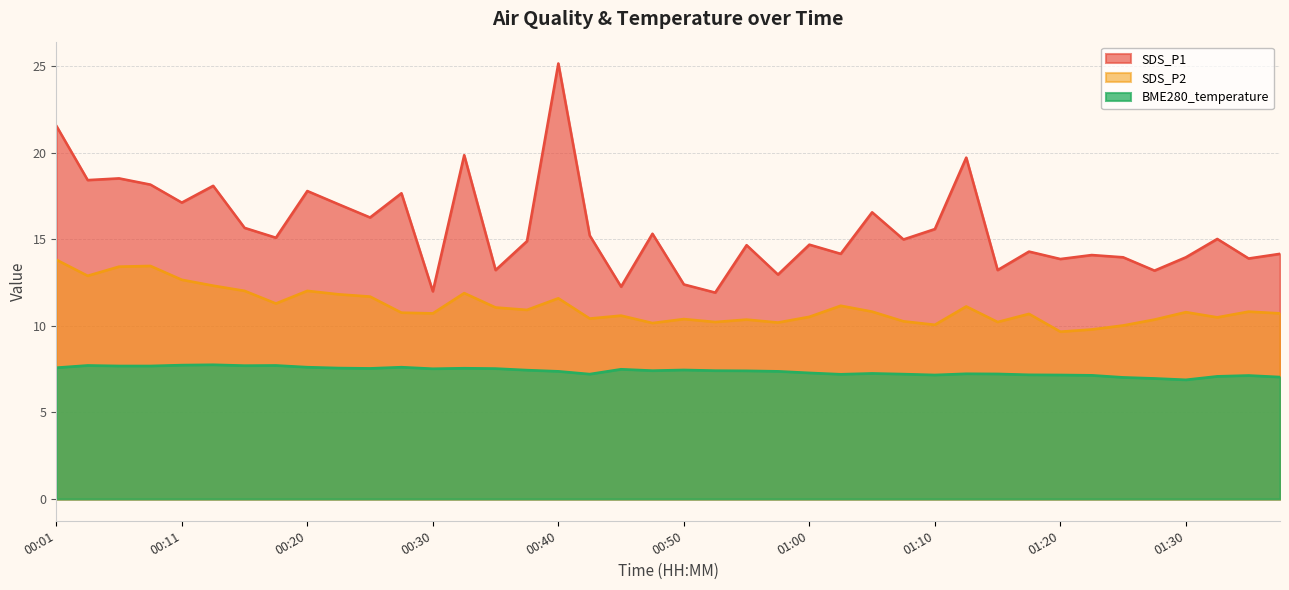

At which label does SDS_P2 reach its peak?

00:01